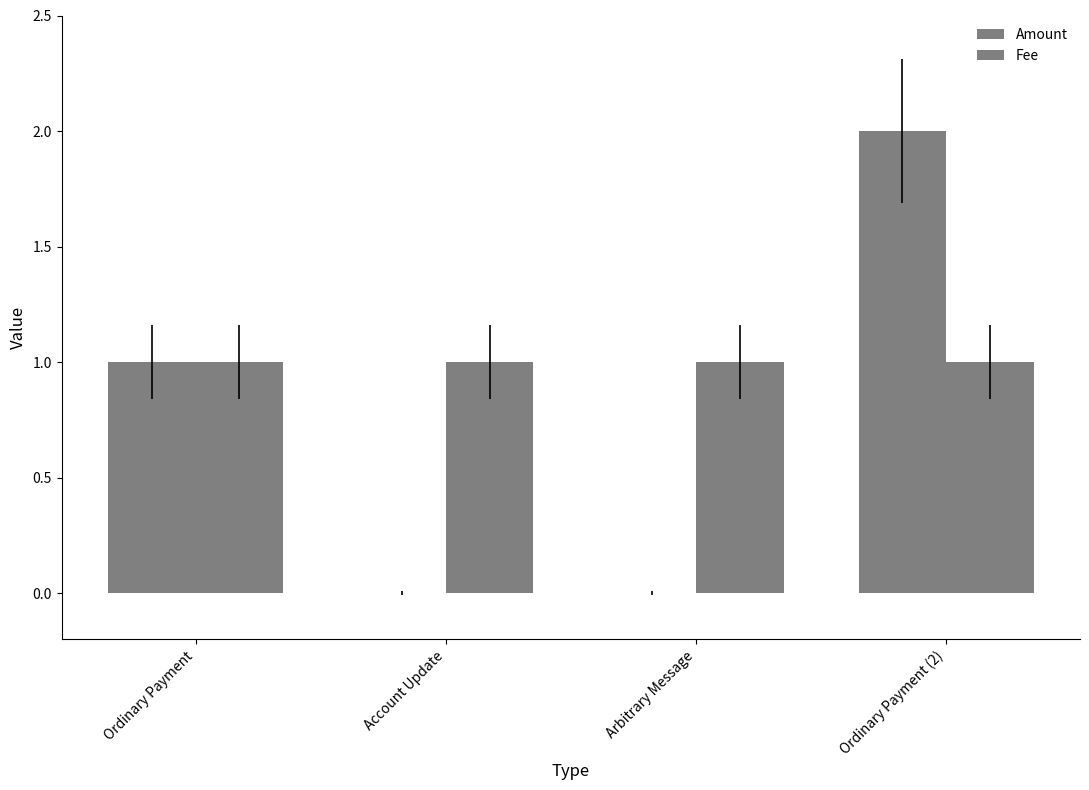

Rank the series by their maximum value, from lowest to highest.

Fee, Amount